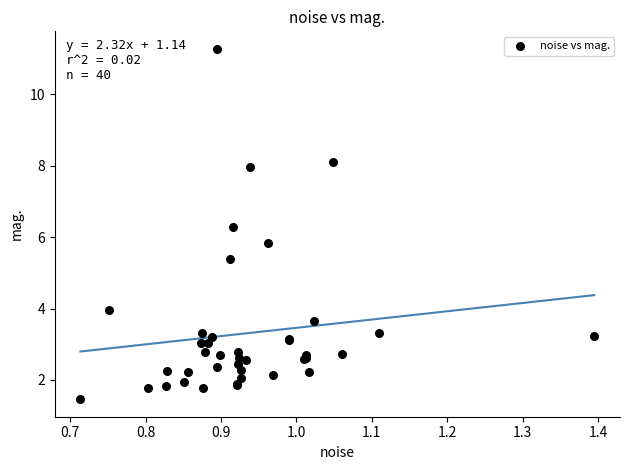

What Y value in the scatter plot is closest to 6?

5.8